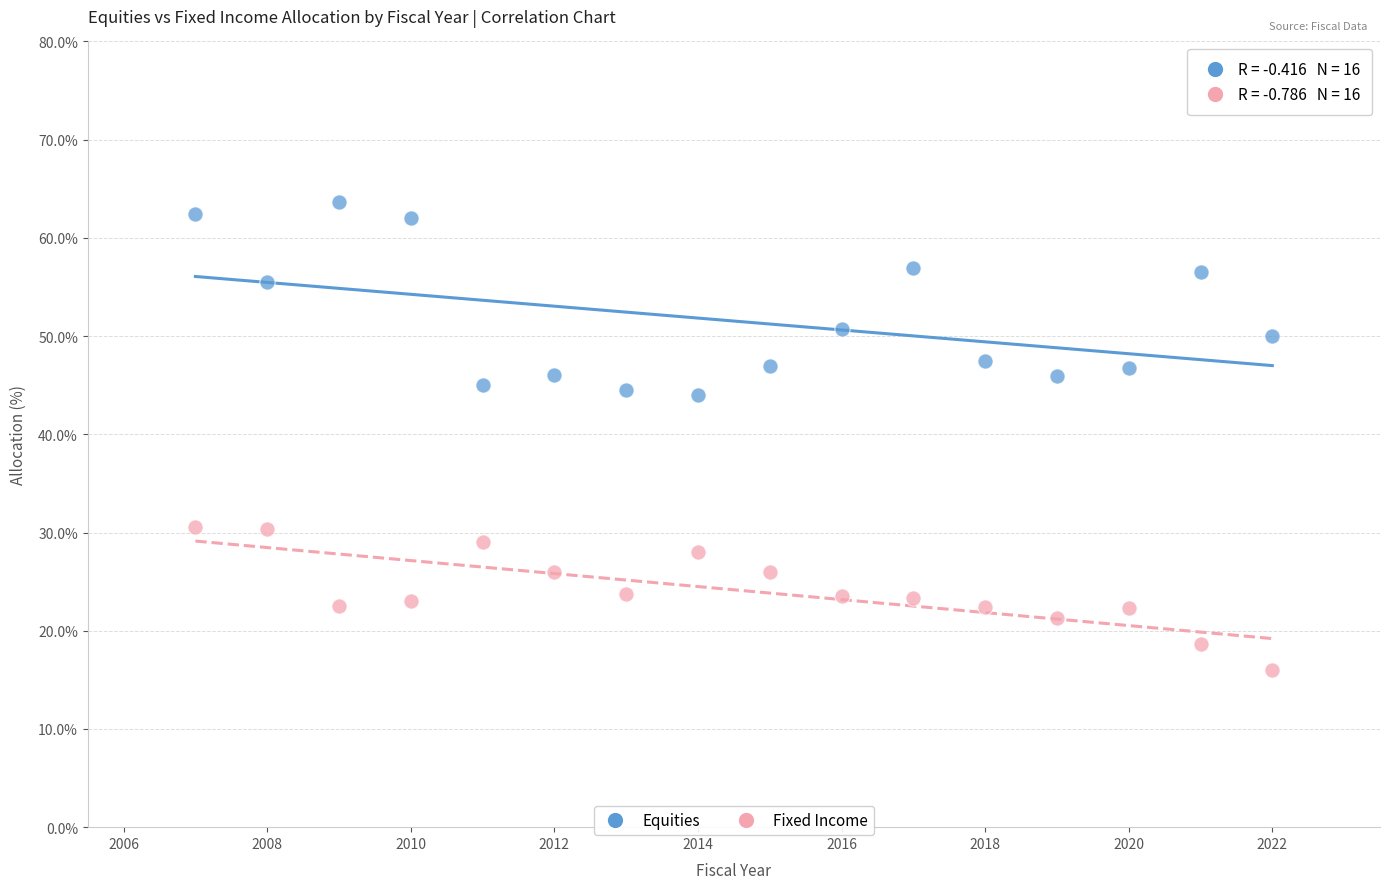

Across all data points, what is the range of X values (max minus min)?

15.0